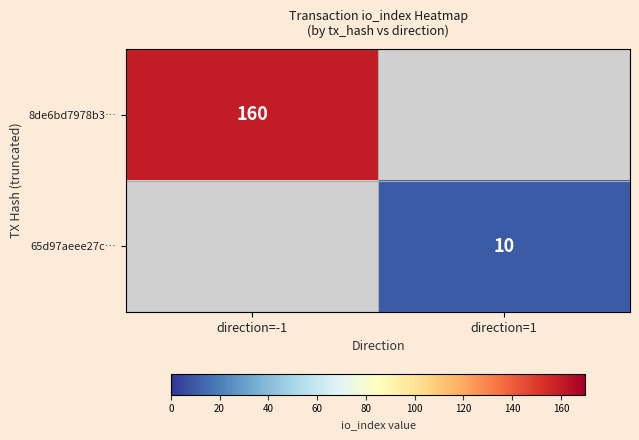

Is the value of 8de6bd7978b3… at direction=-1 greater than the value of 65d97aeee27c… at direction=1?

Yes